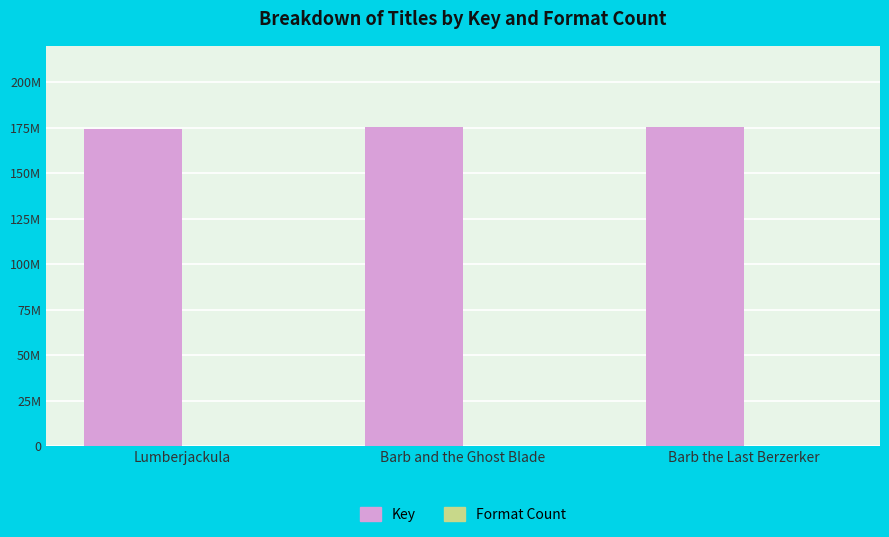

Are the bars grouped side by side (vs. stacked)?

Yes